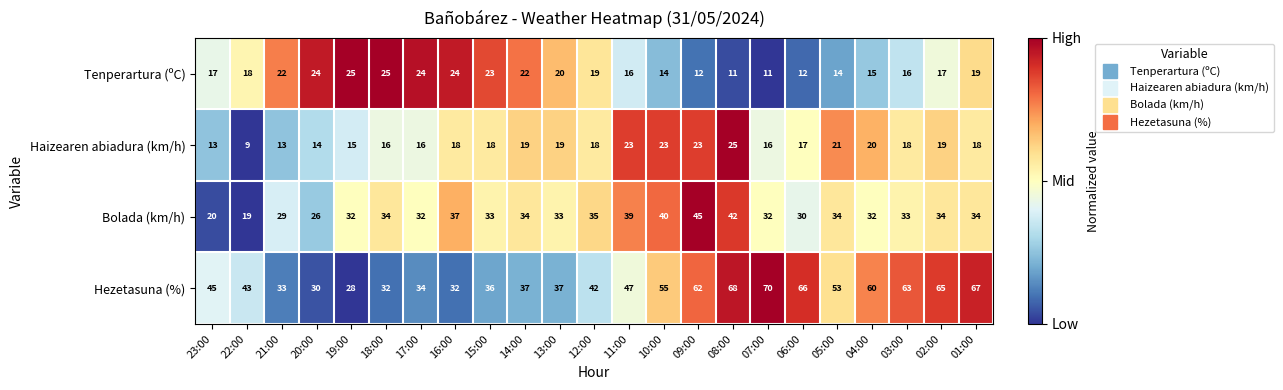

At how many categories does at least one series exceed 49?

10